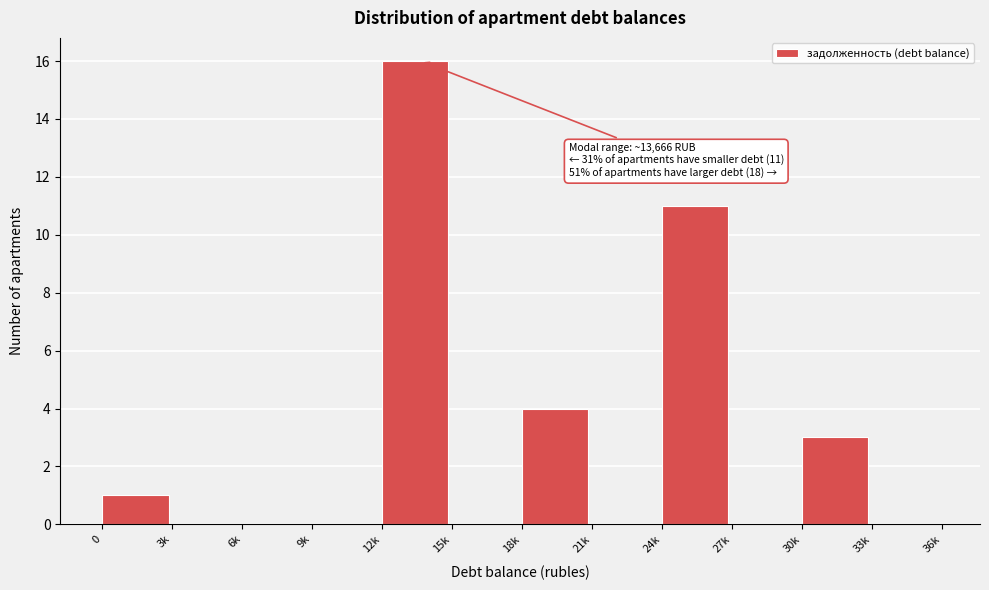

Reading left to right, extract all data points from this chart.

0=1	3k=0	6k=0	9k=0	12k=16	15k=0	18k=4	21k=0	24k=11	27k=0	30k=3	33k=0